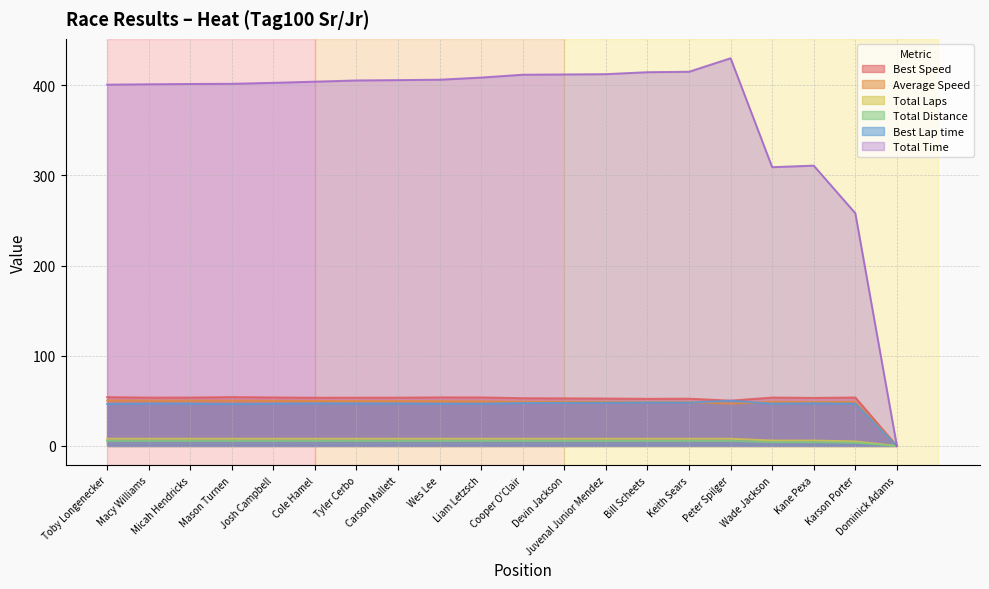

Between which two adjacent categories do Best Lap time and Average Speed first intersect?

Keith Sears and Peter Spilger